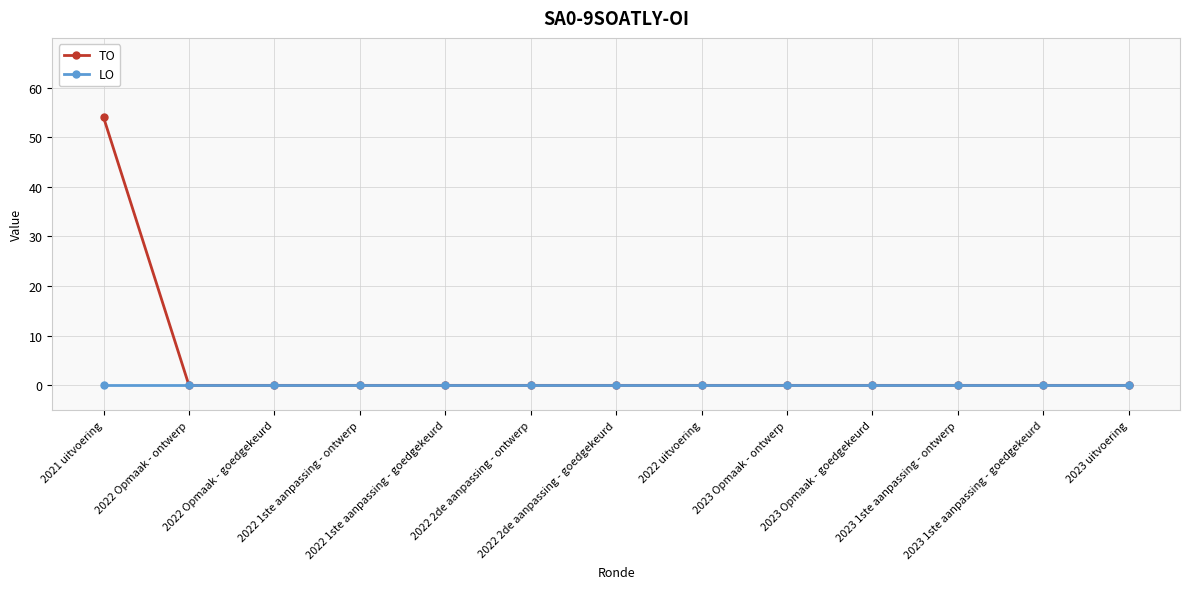

At how many categories does at least one series exceed 52?

1